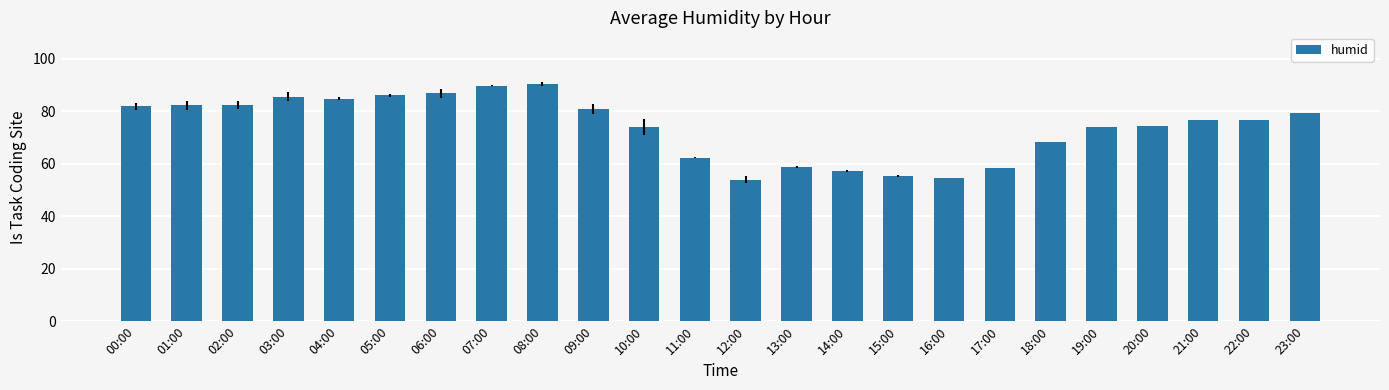

What position from the right is 00:00?

24